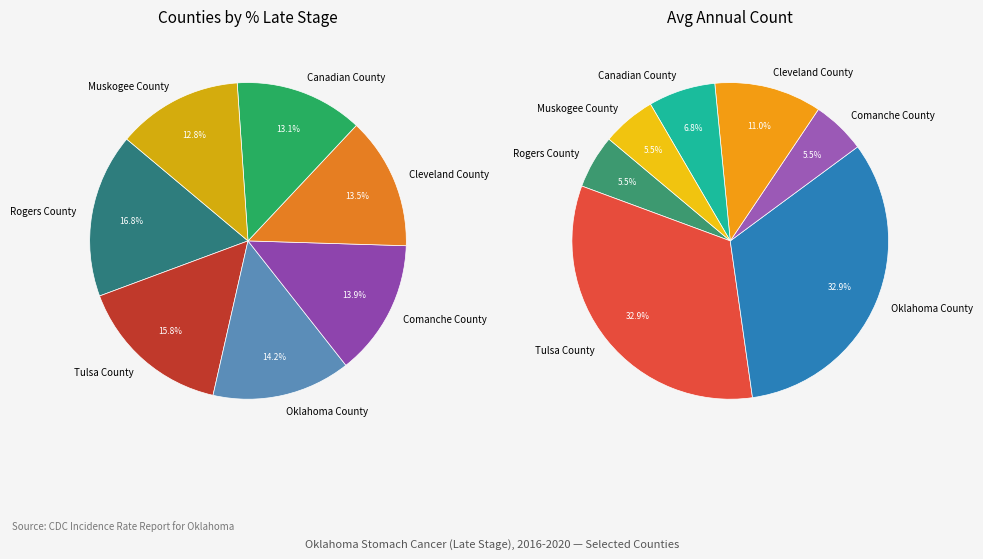

To the nearest percent, what is the average slice percentage?

14%